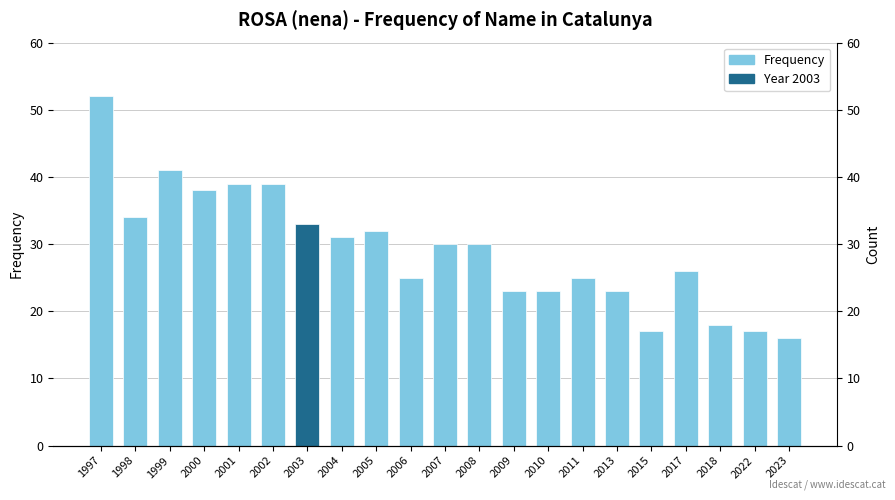

Where is the data nearest to the value 34?

1998